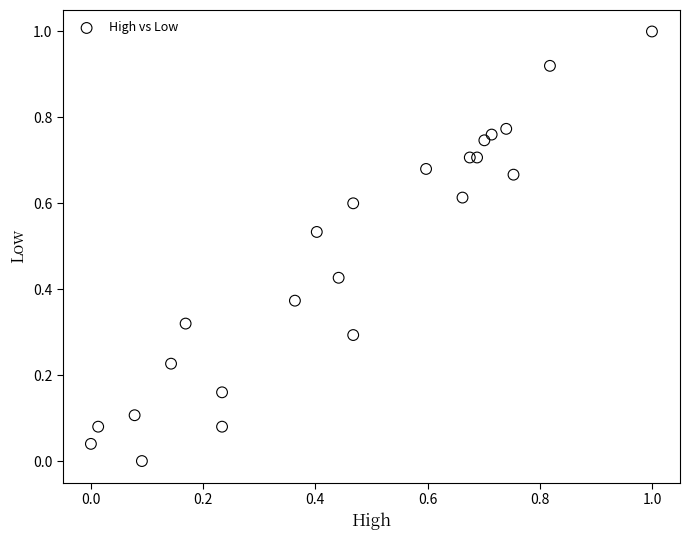

What is the range of X values (max minus min)?

1.0